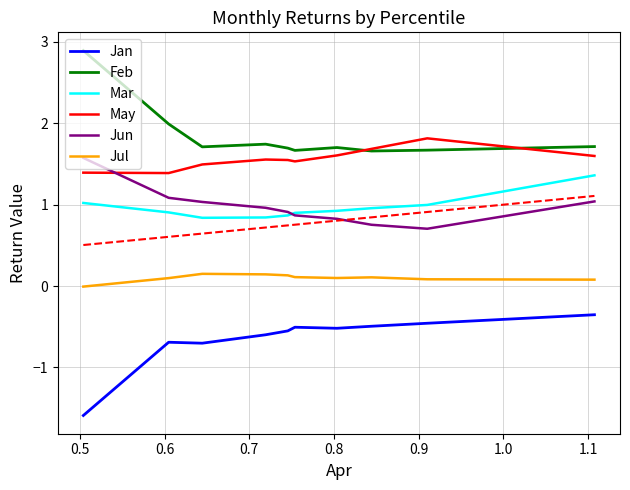

What is the highest value of the May series?

1.8